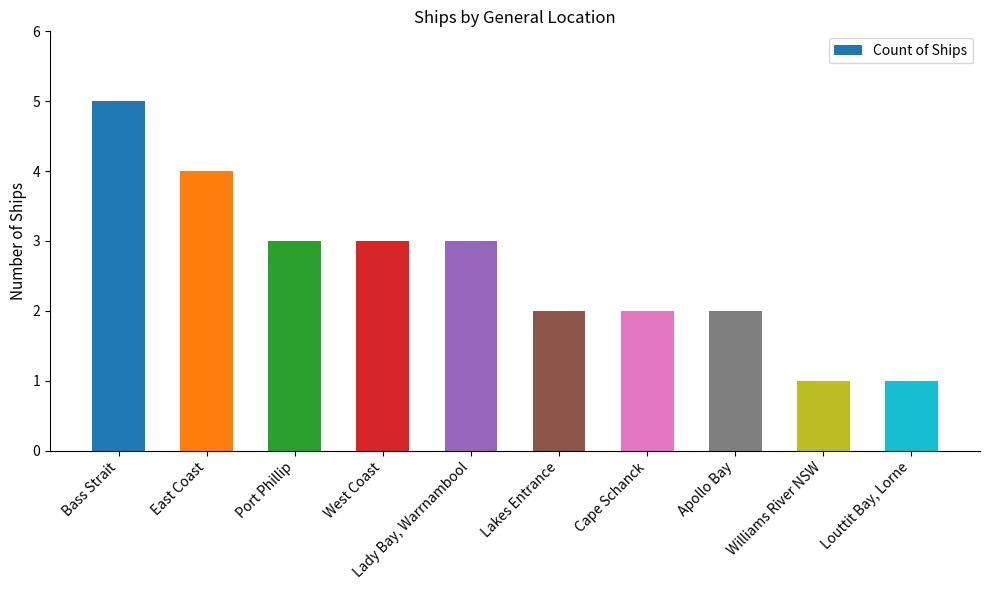

At which category does the chart reach its peak across all series?

Bass Strait